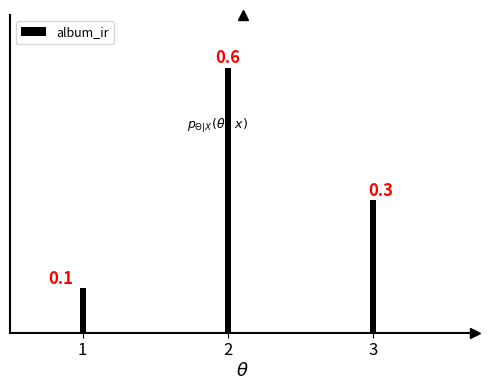

Reading left to right, extract all data points from this chart.

0.1	0.6	0.3